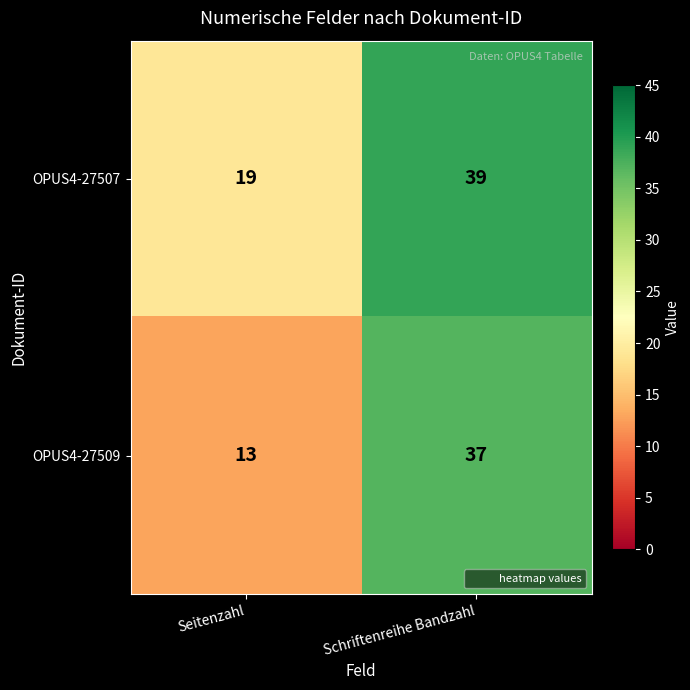

Reading left to right, extract all data points from this chart.

OPUS4-27507: Seitenzahl=19	Schriftenreihe Bandzahl=39
OPUS4-27509: Seitenzahl=13	Schriftenreihe Bandzahl=37